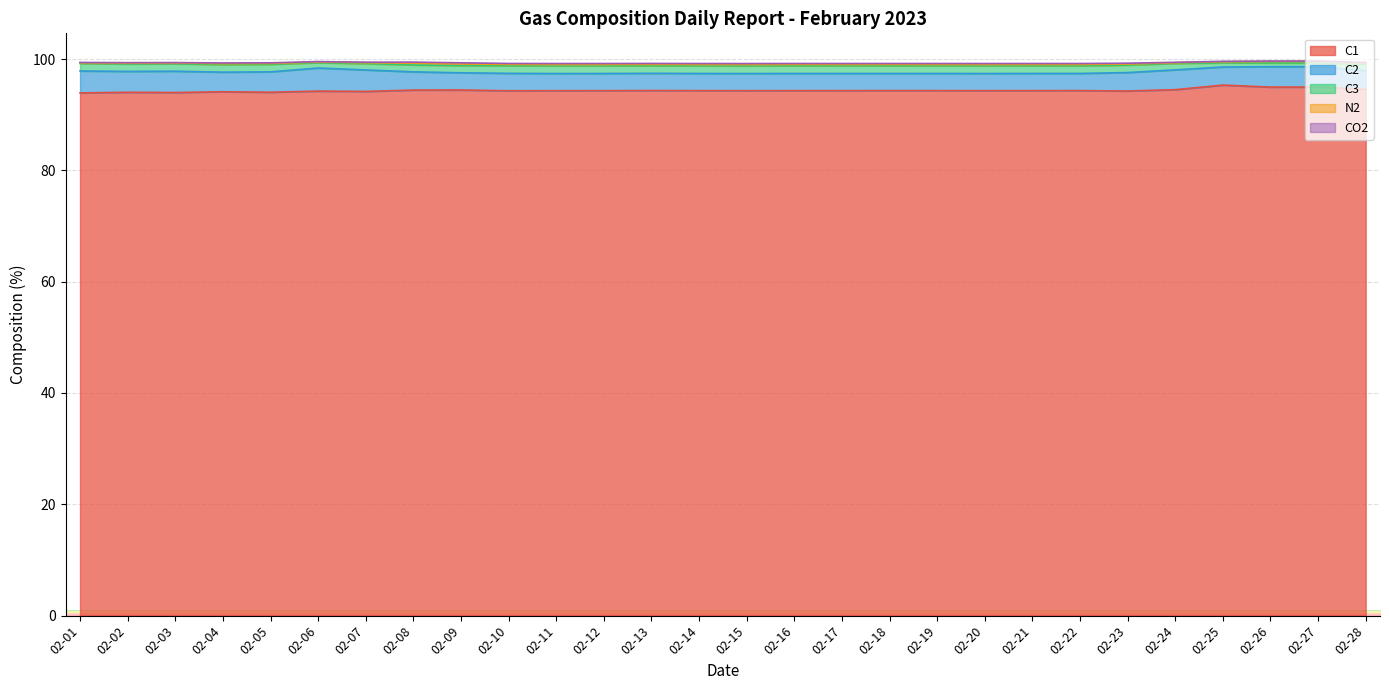

Does the chart display data point markers on the line(s)?

No